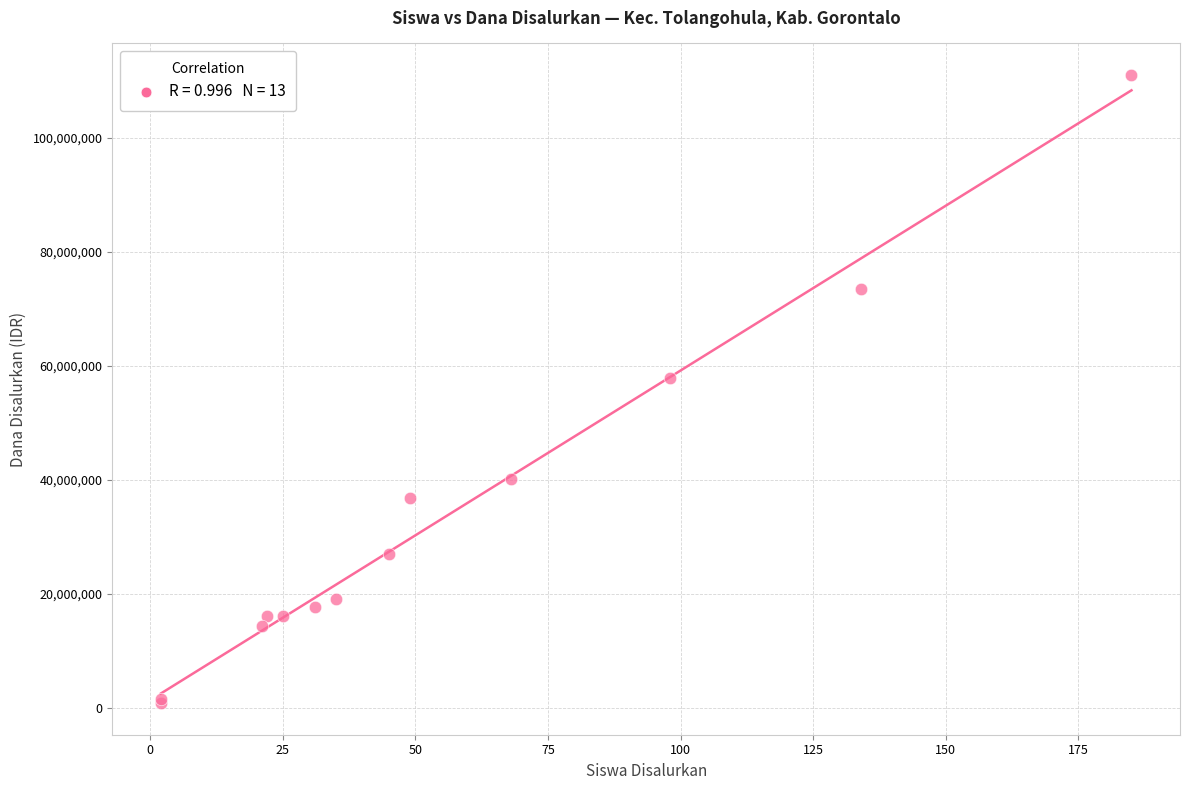

What Y value in the scatter plot is closest to 55875000?

57750000